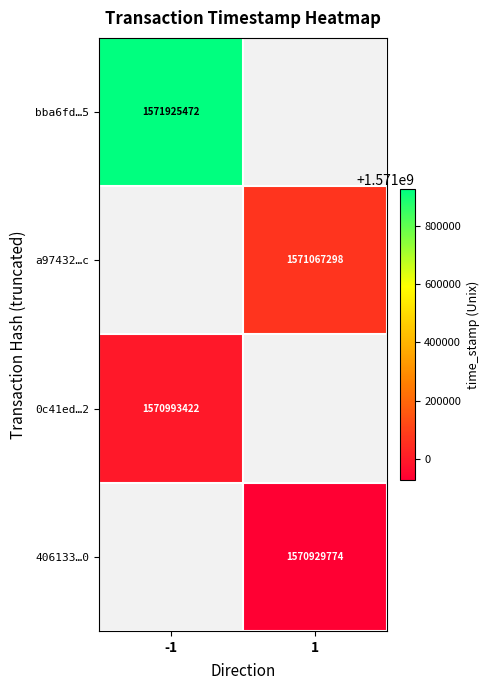

Is the value of a97432…c at 1 greater than the value of bba6fd…5 at -1?

No